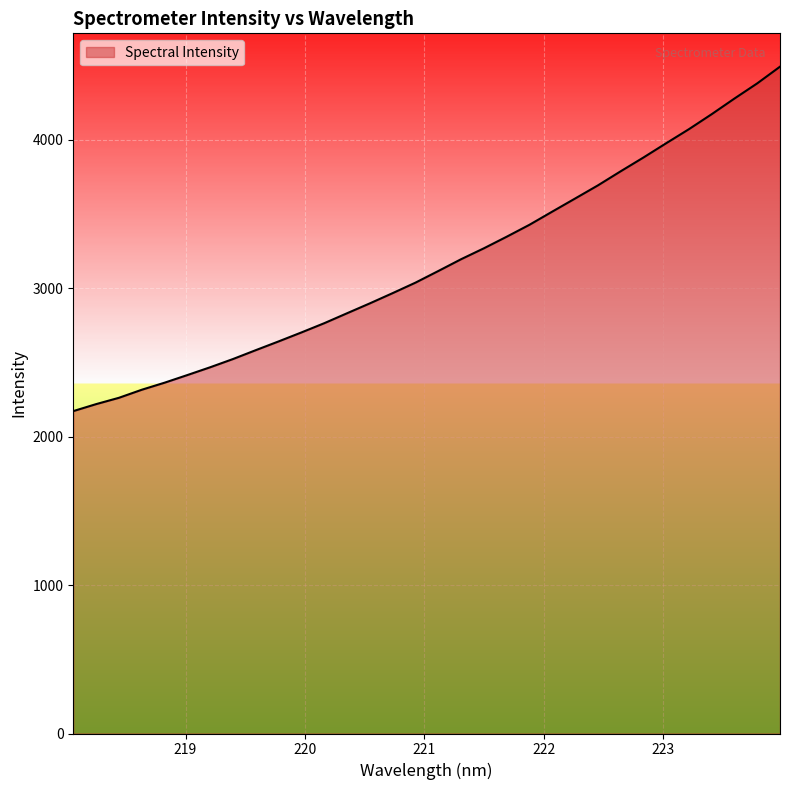

What is the minimum value shown in the chart?

2171.9